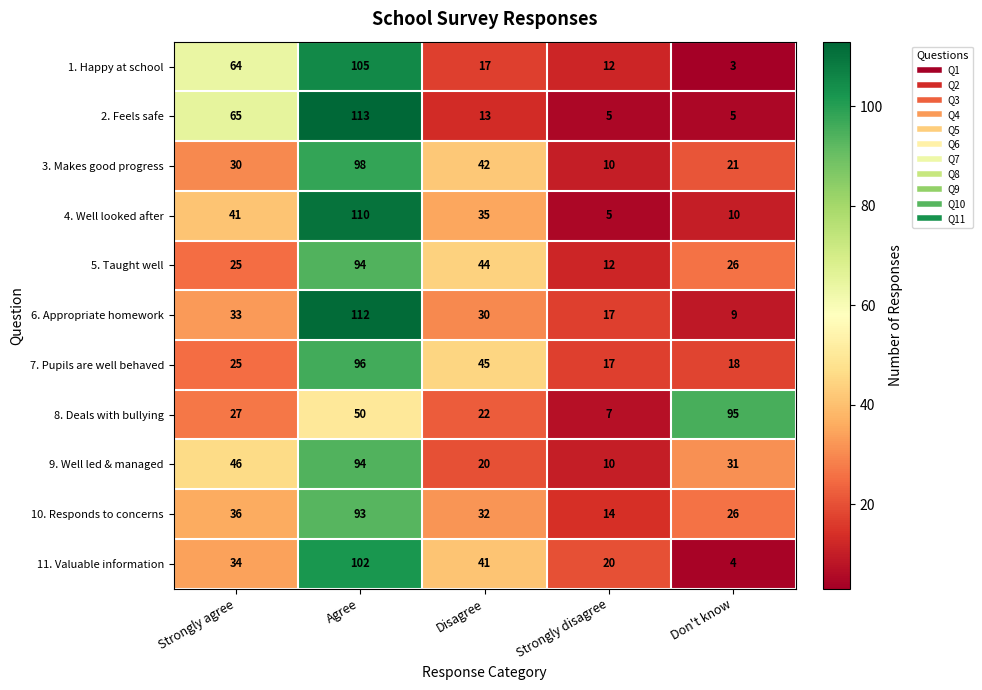

Where does the 5. Taught well series first go above 26?

Agree